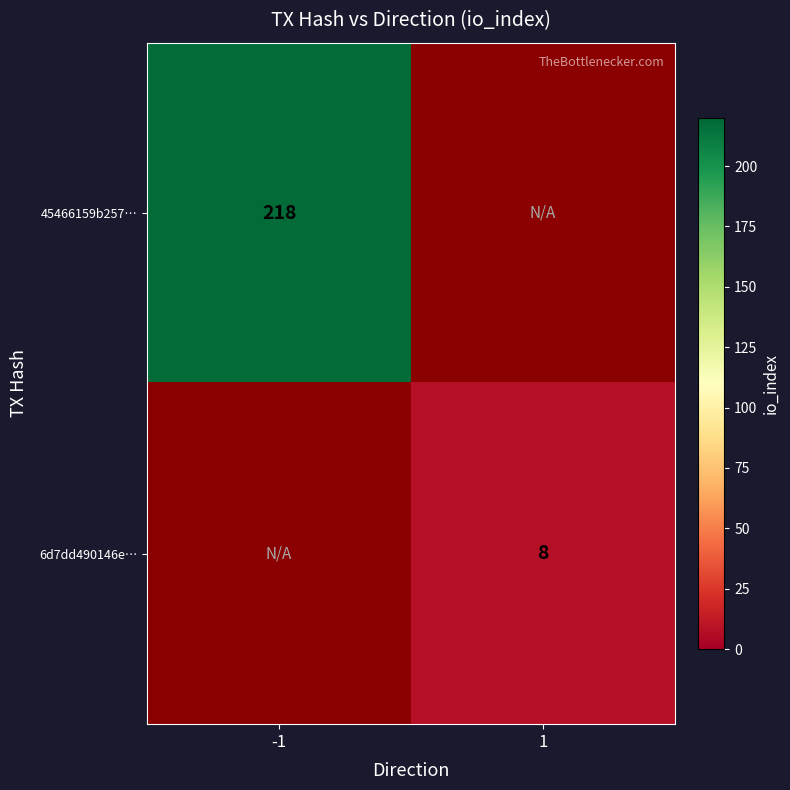

At how many categories does at least one series exceed 195?

1